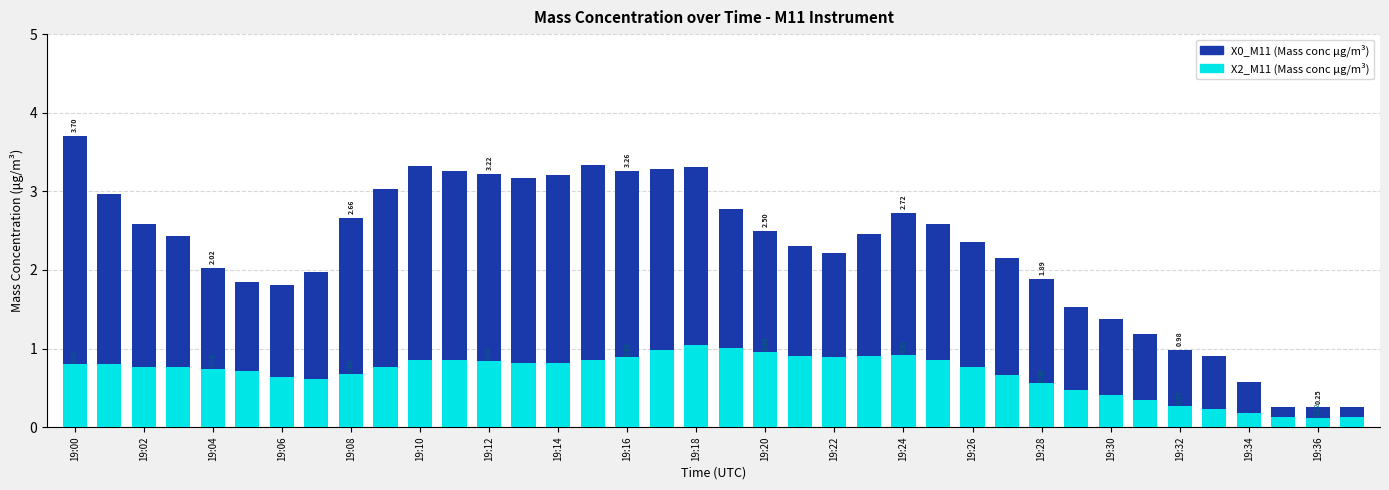

What is the value of the X2_M11 (Mass conc μg/m³) bar at the 31st from the left?

0.4